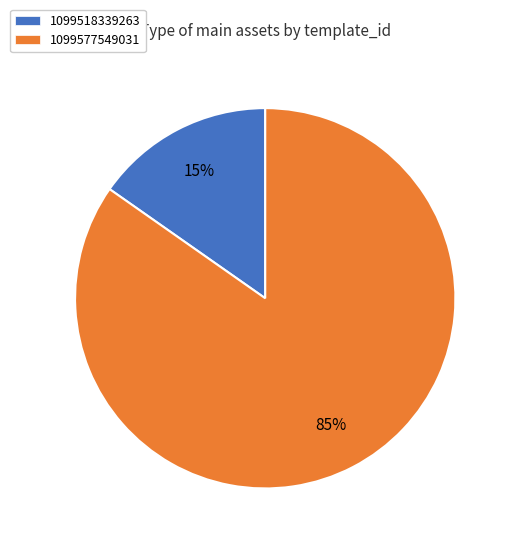

To the nearest percent, what portion does 1099518339263 represent?

15%